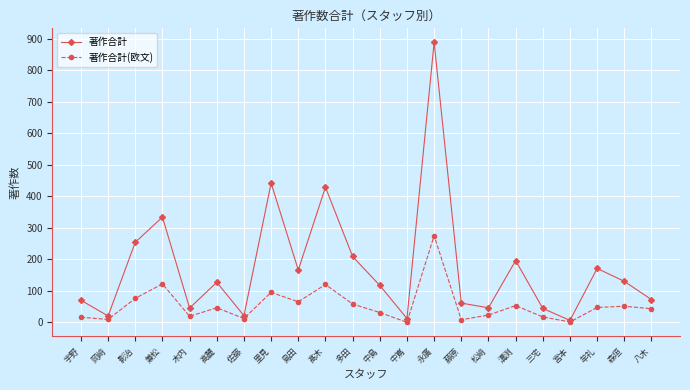

True or false: 著作合計 has a value of 44 at 三宅.

True